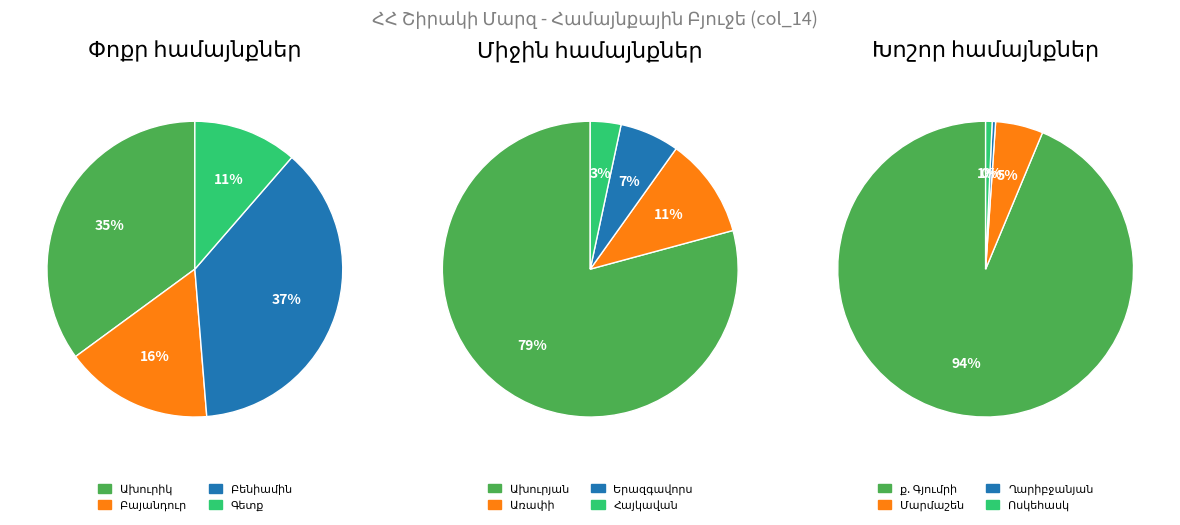

Is the sum of Գետք and Մարմաշեն greater than half?

No